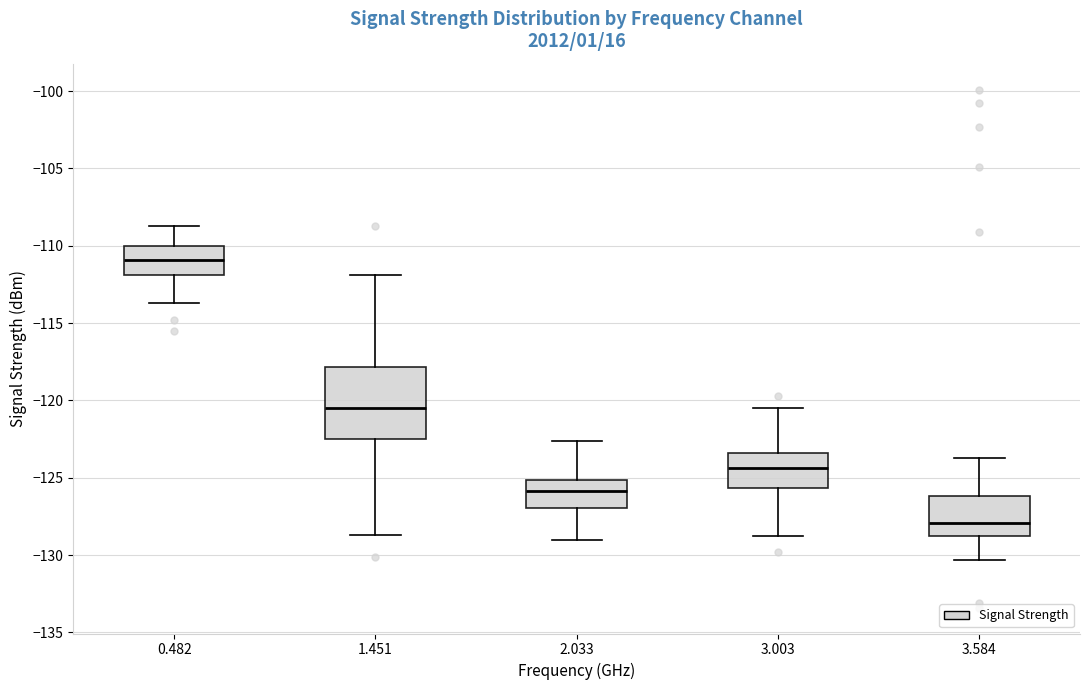

Which box's median line is the lowest?

3.584